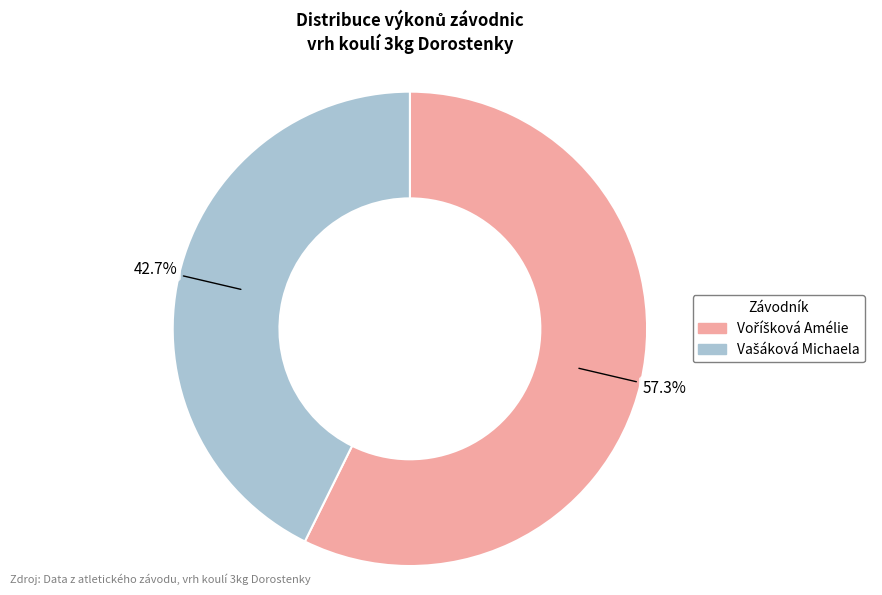

Is there a majority slice in this chart?

Yes